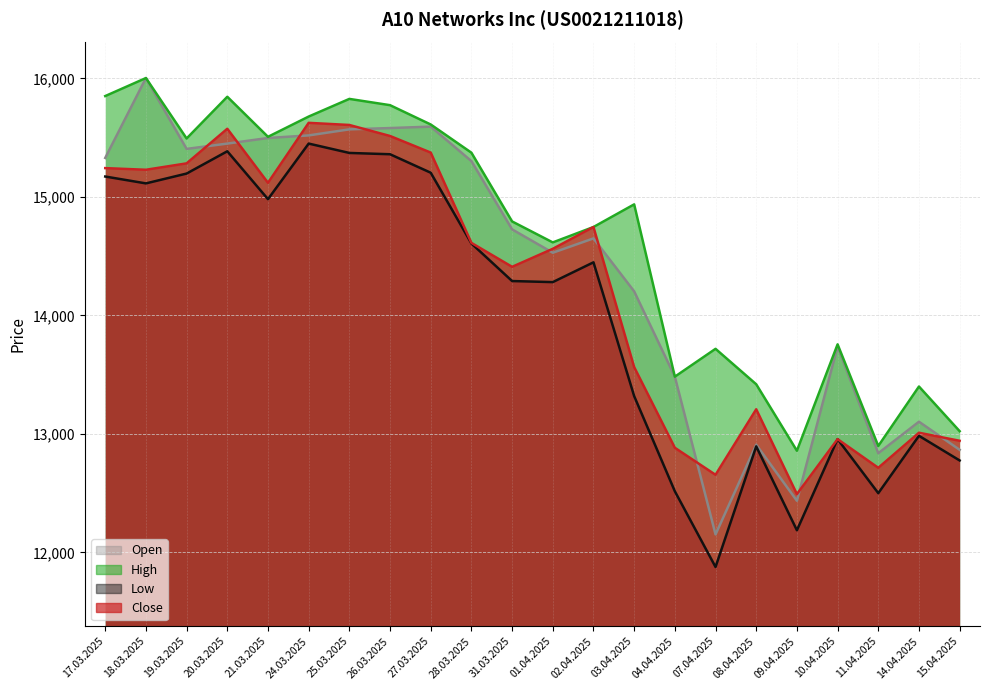

List the series in order of their peak value, lowest first.

Low, Close, Open, High